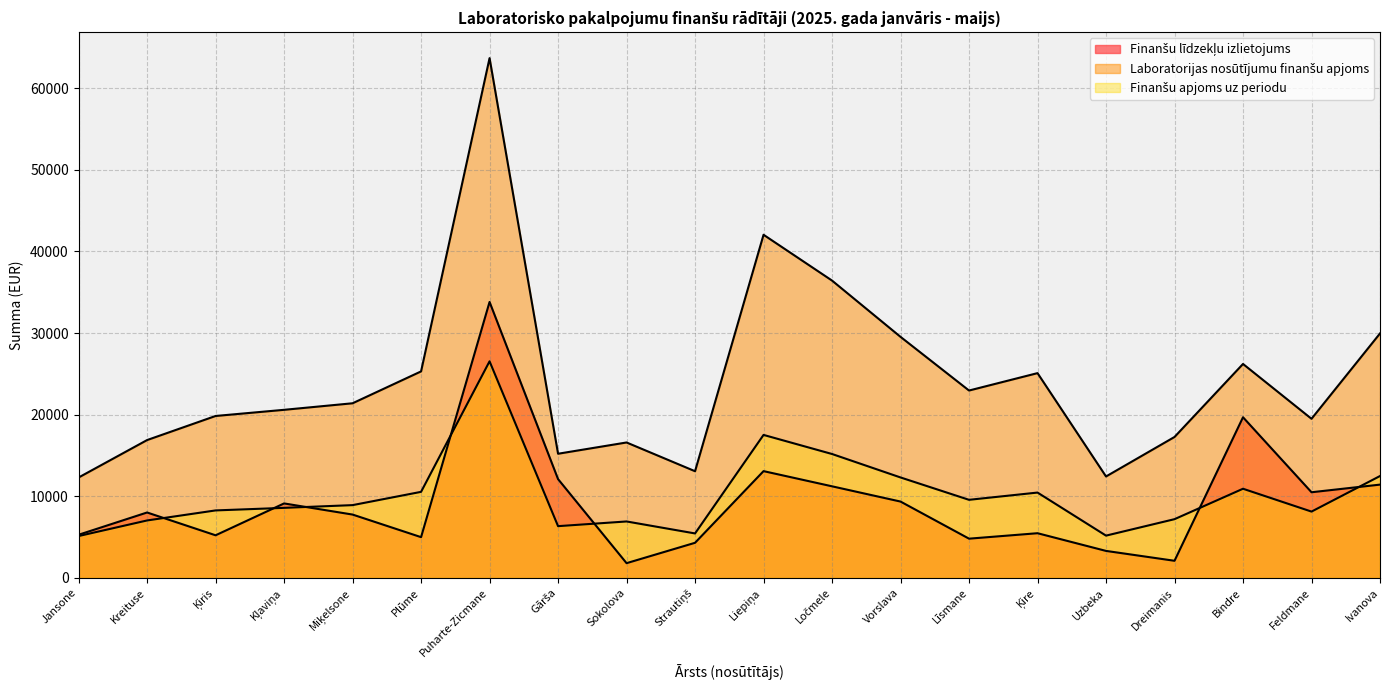

True or false: Finanšu līdzekļu izlietojums and Laboratorijas nosūtījumu finanšu apjoms intersect in this chart.

False